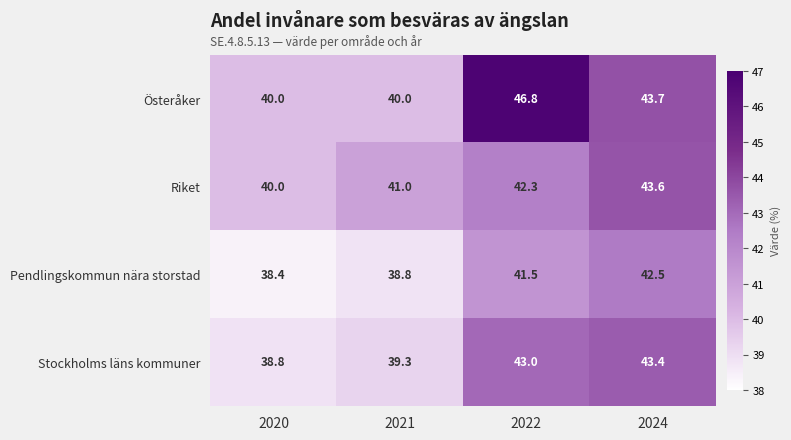

What is the maximum value shown in the chart?

46.8